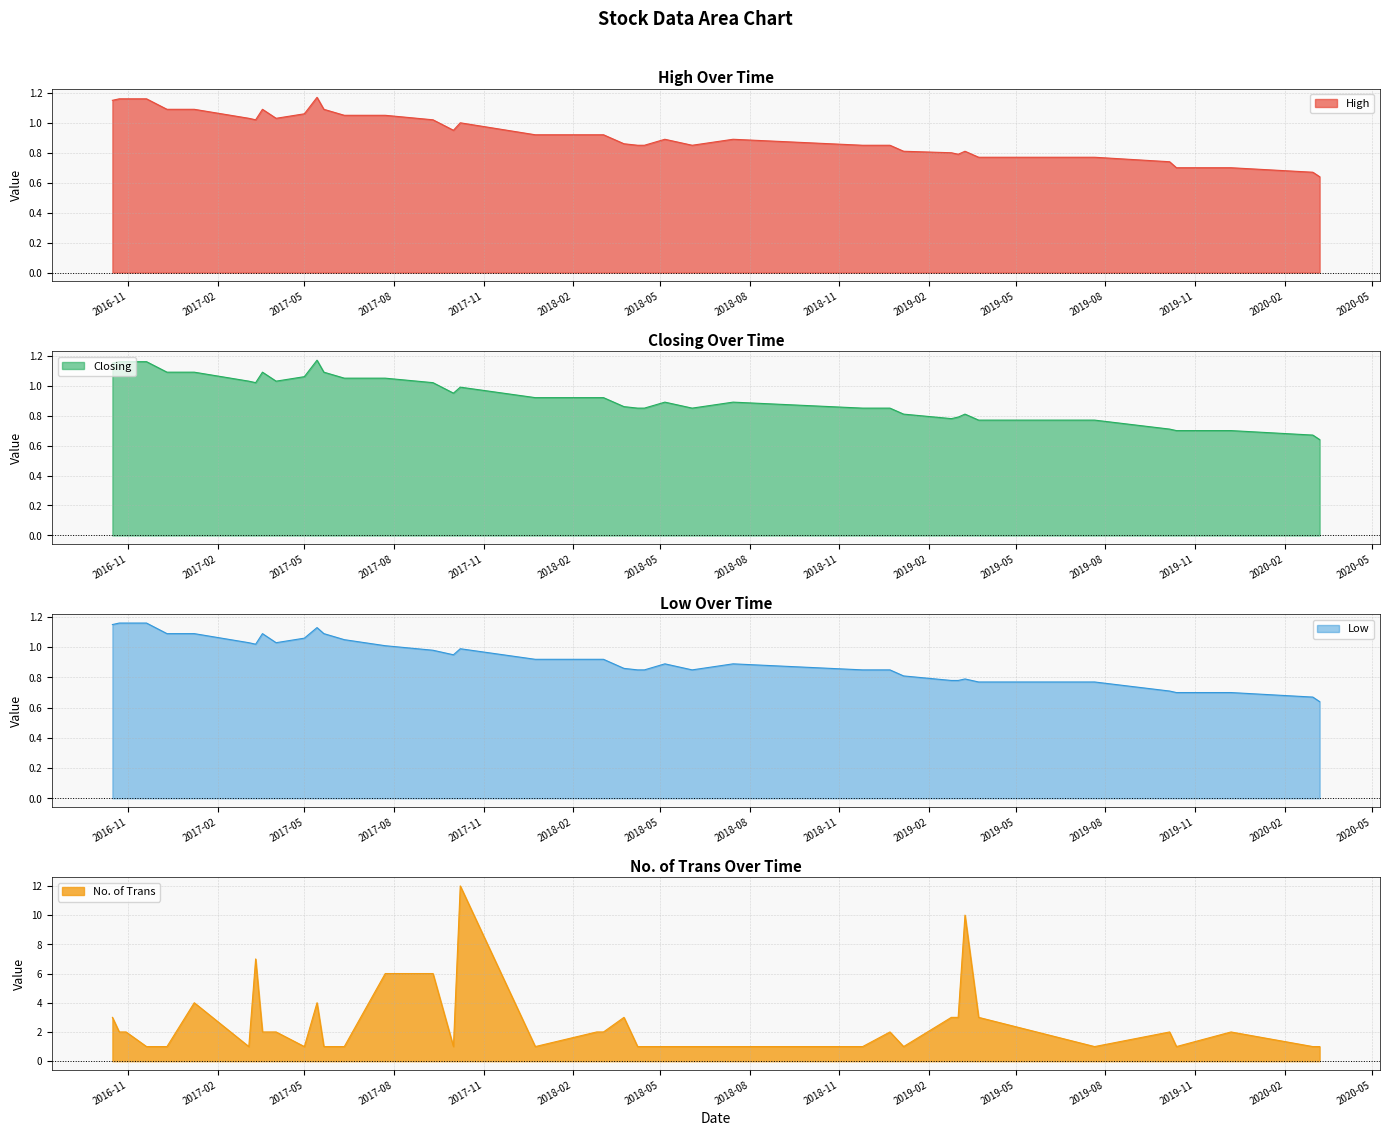

What is the difference between the second highest and minimum values in the Closing series?

0.5